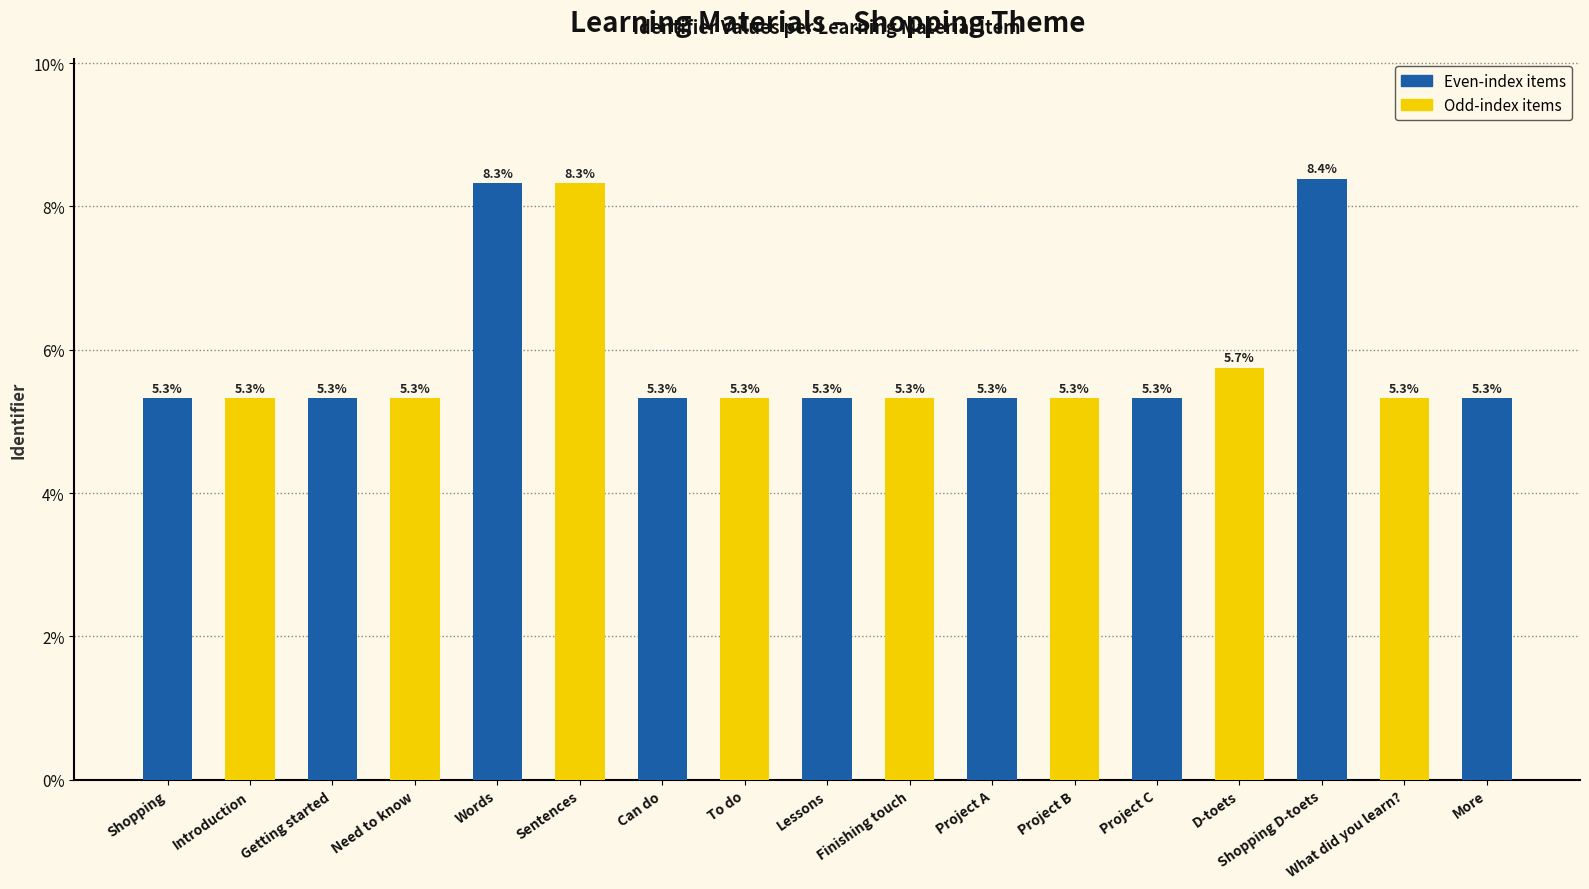

The value at D-toets is 2.7. True or false?

False